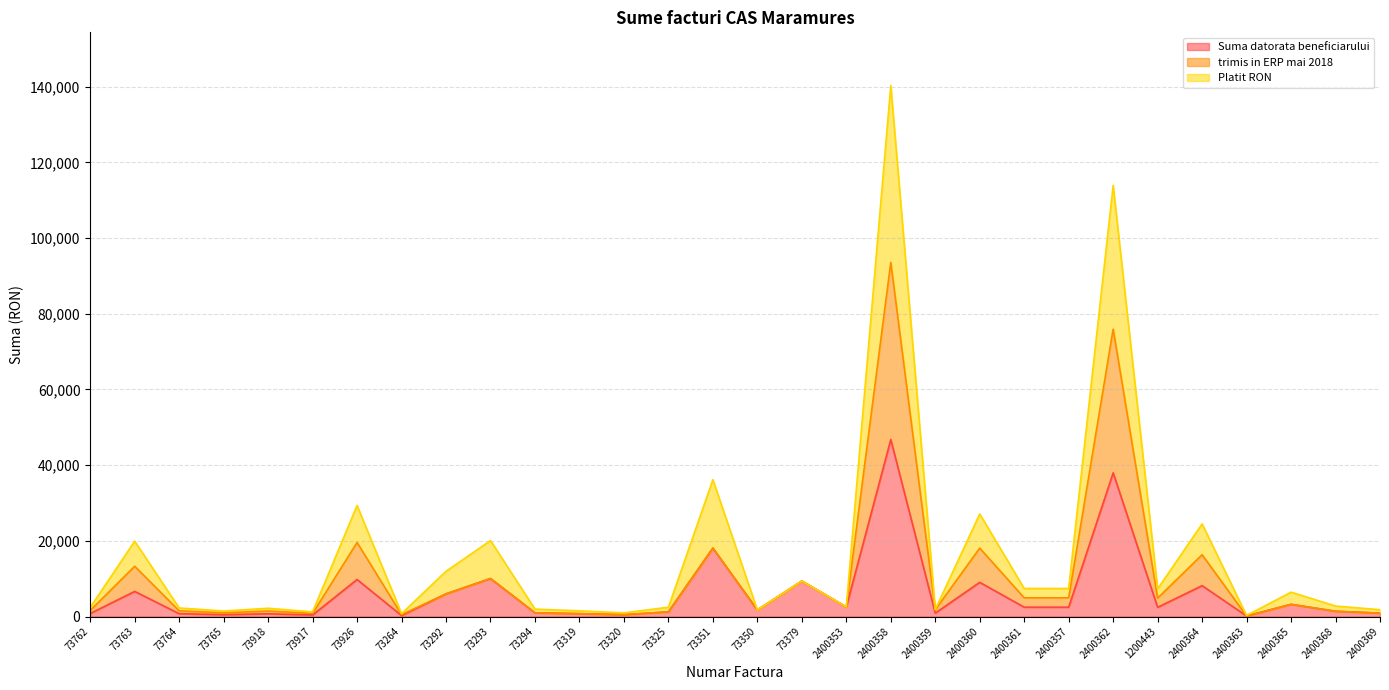

Which has a higher value, 1200443 or 73320?

1200443